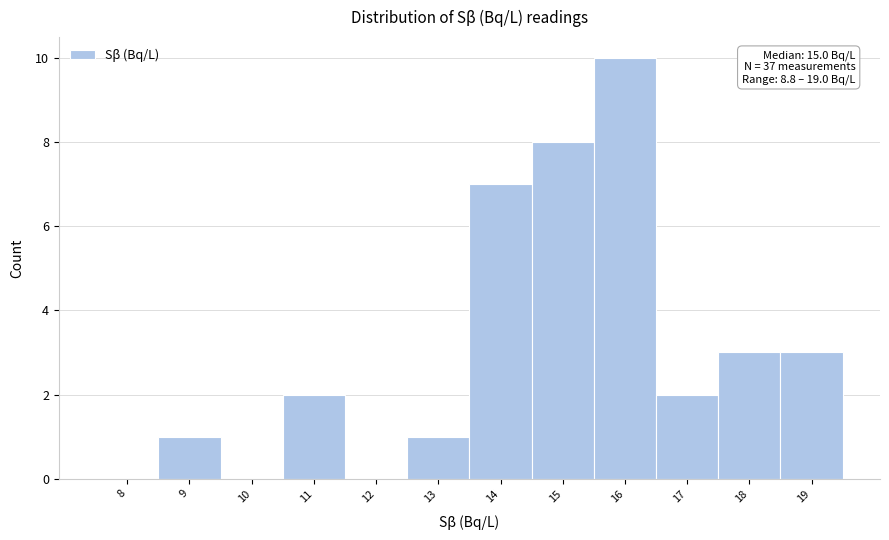

Which range on the x-axis has the tallest bar?

15.5 to 16.5